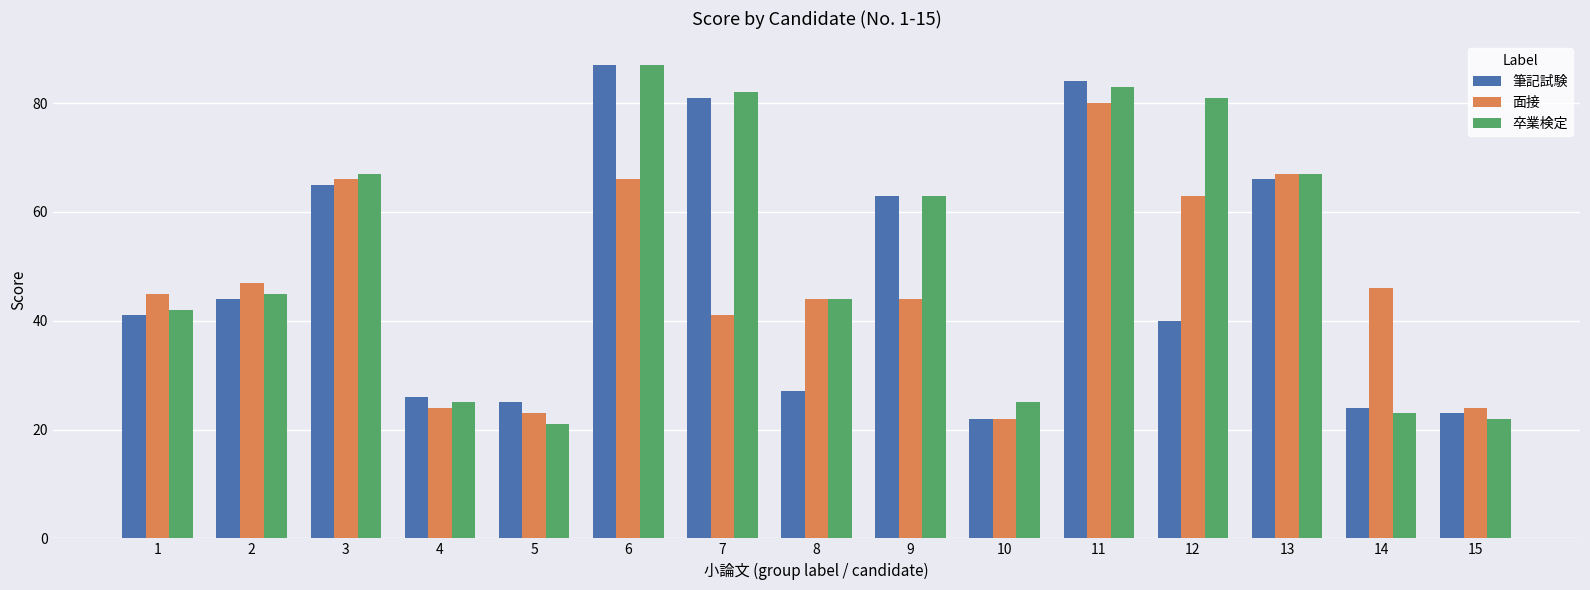

At how many categories does at least one series exceed 27?

11